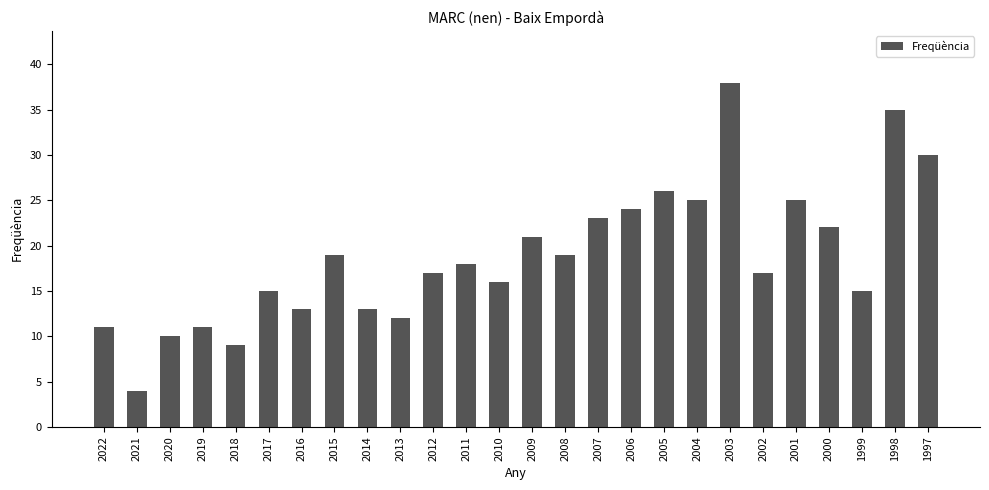

Between 2015 and 2009, which is larger?

2009